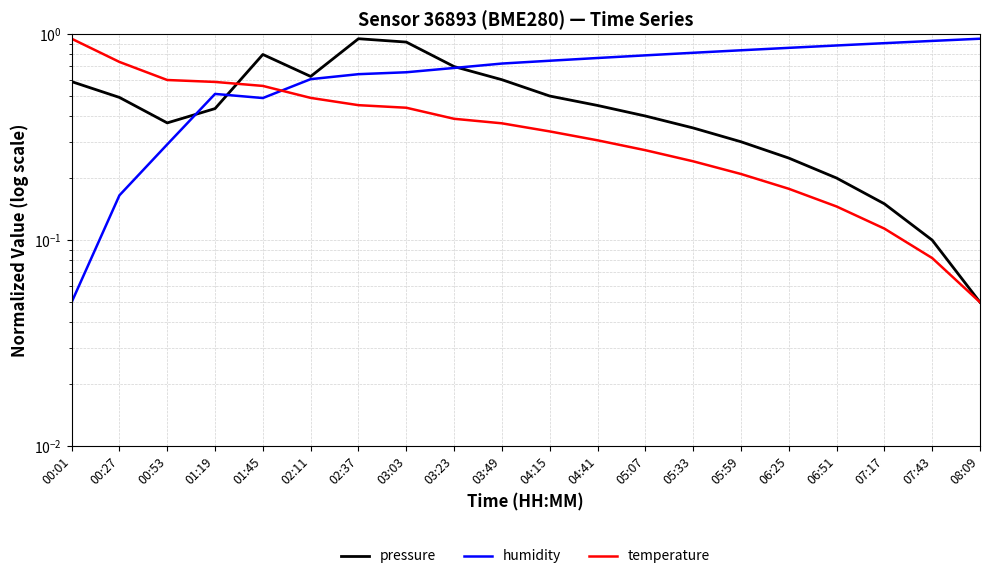

Rank the series by their maximum value, from highest to lowest.

pressure, humidity, temperature